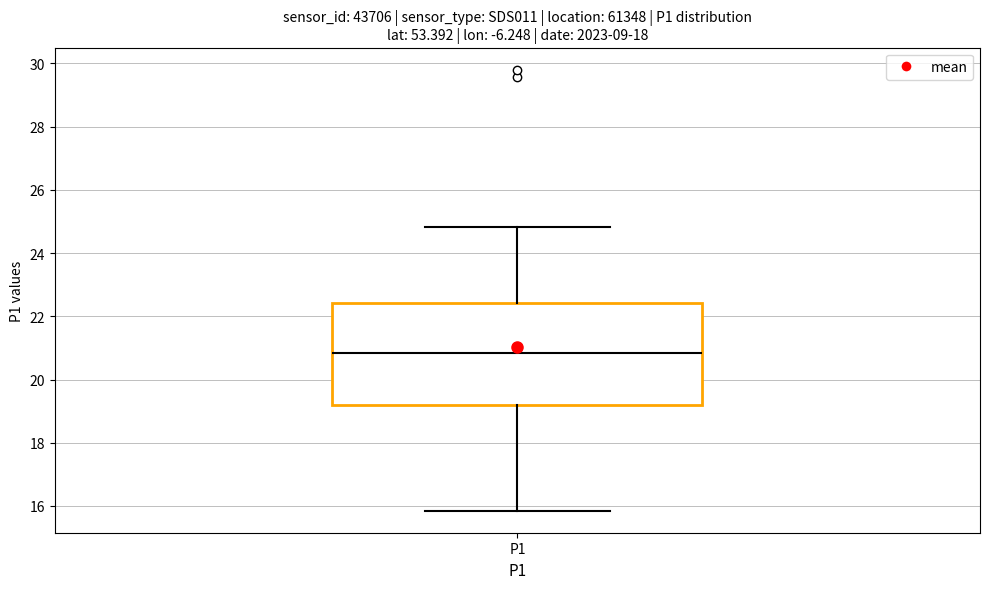

Where is the upper edge of the box for P1 on the y-axis? The values are not printed on the chart, so give them approximately, as read against the axis.

22.4